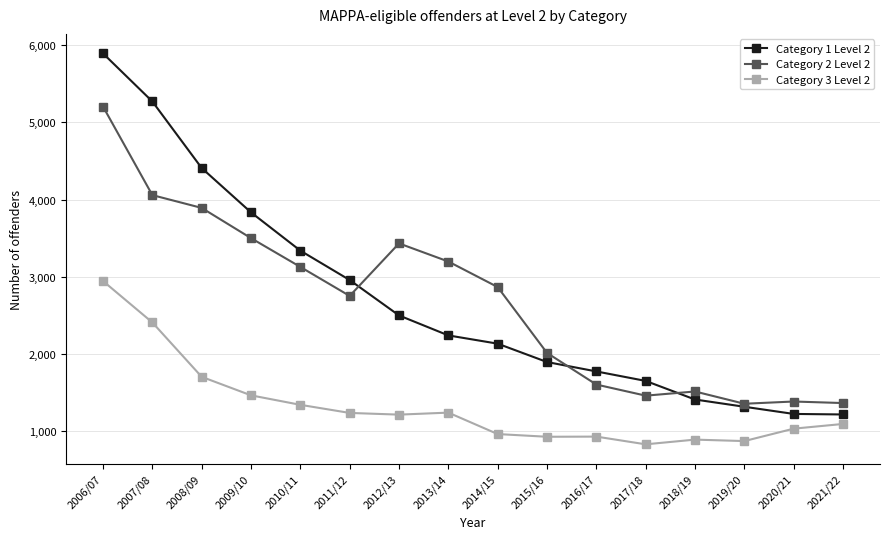

Where is Category 2 Level 2 nearest to the value 3278?

2013/14